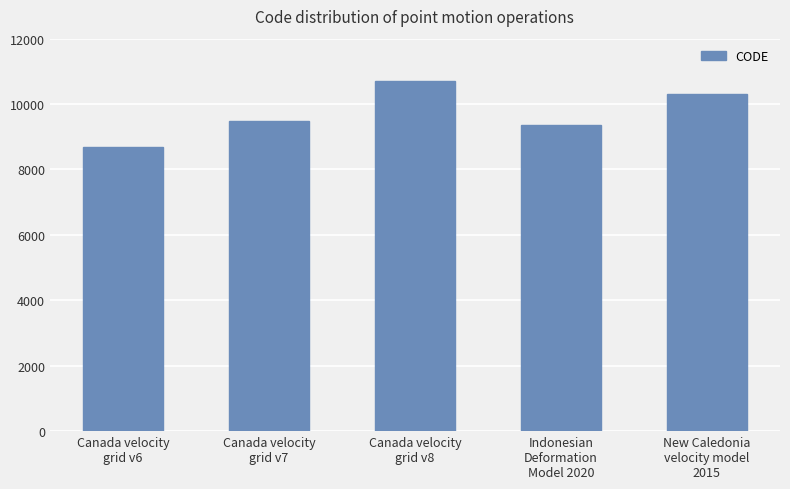

What position from the left is Canada velocity
grid v7?

2